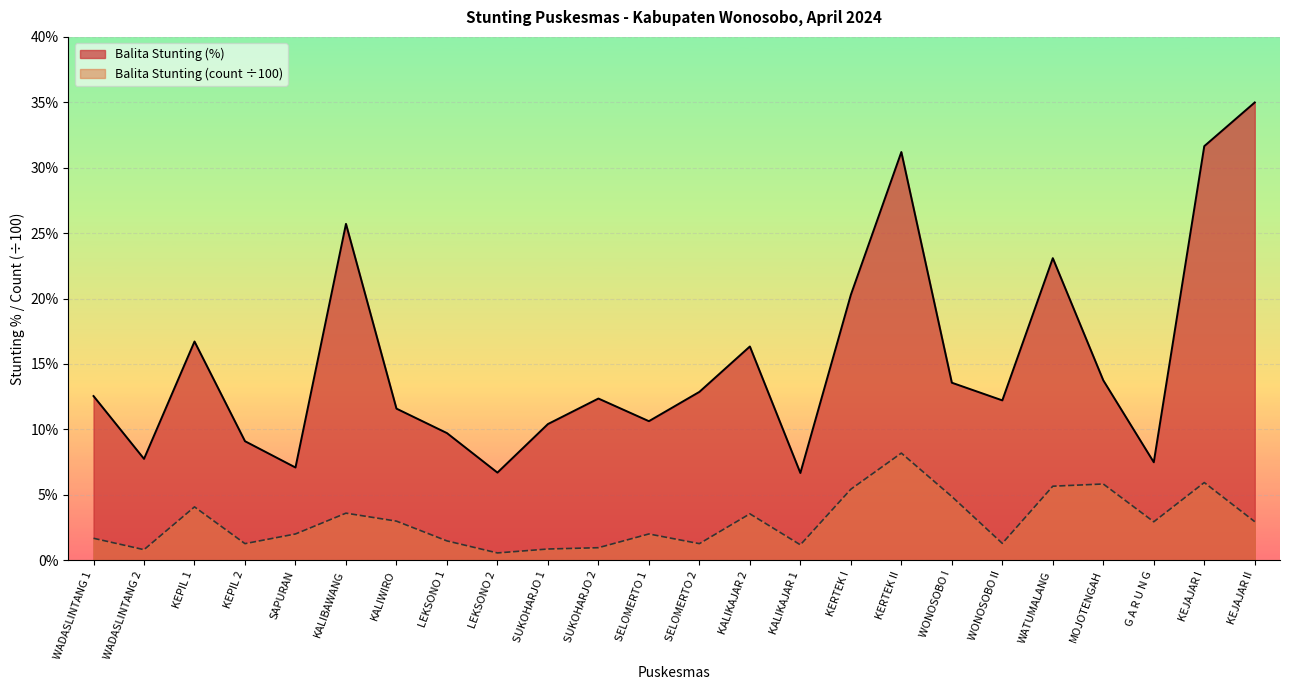

How many lines are shown in the chart?

2